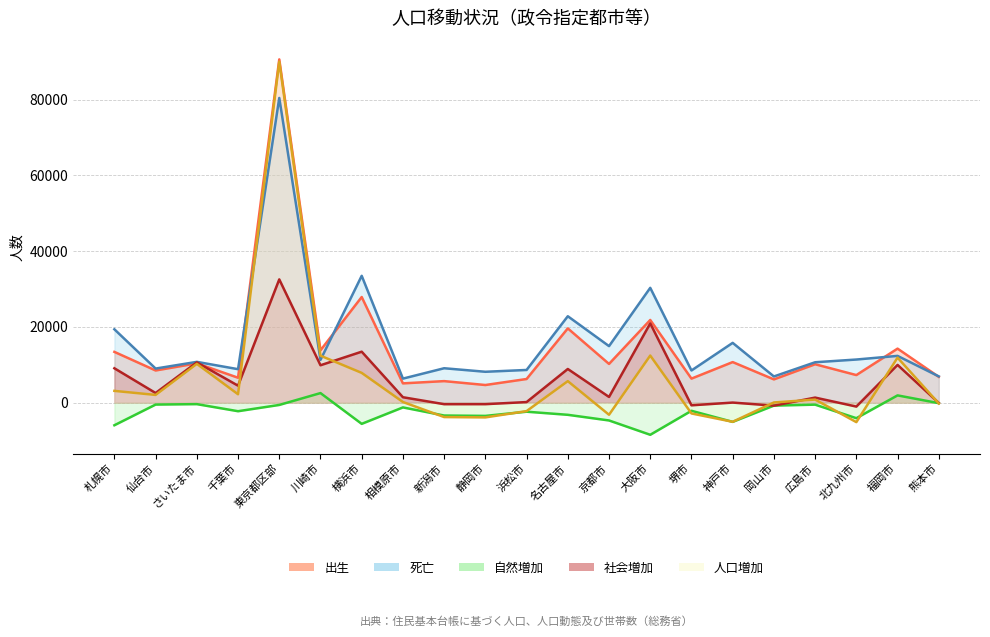

At which category does 出生 reach its first local valley?

仙台市